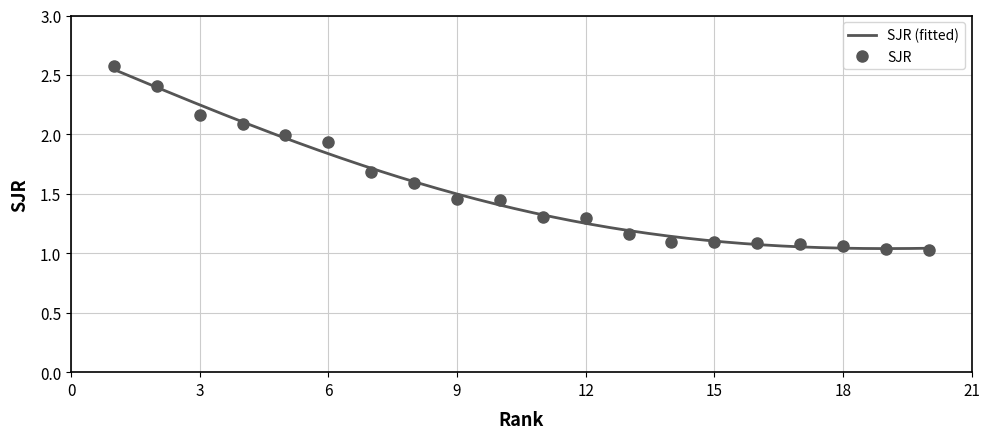

Is this an area chart (filled region under the line)?

No